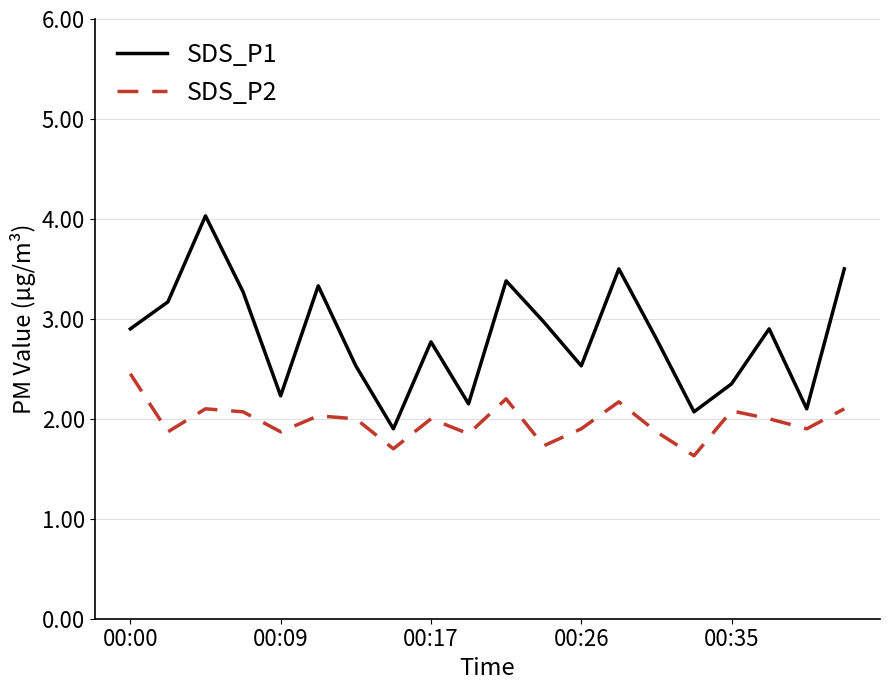

True or false: SDS_P1 and SDS_P2 cross at least once.

False